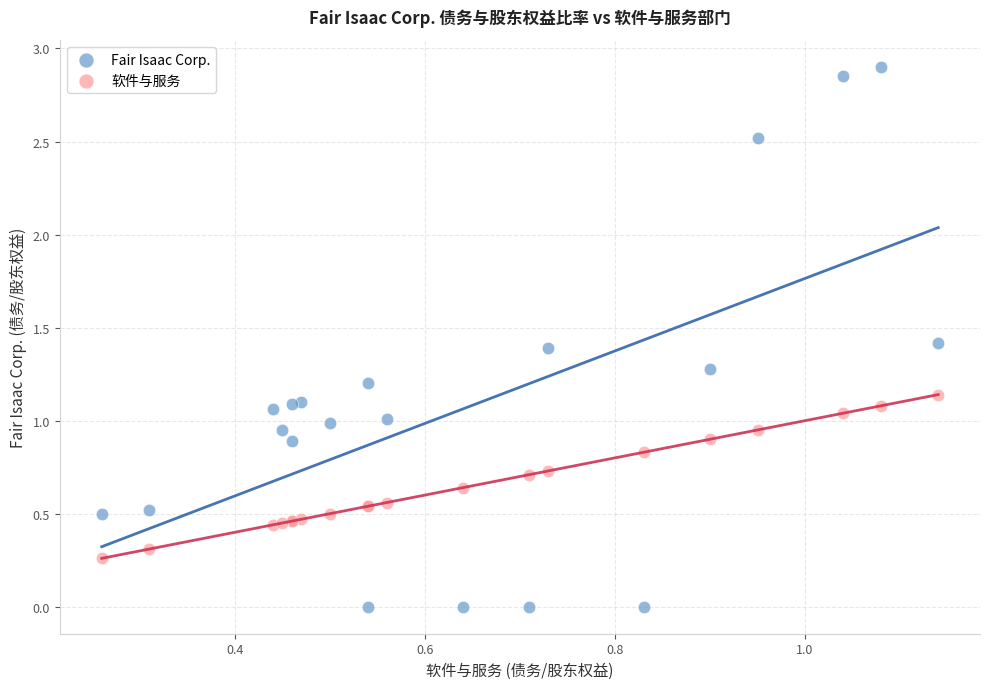

Which series contains the lowest Y value?

Fair Isaac Corp.